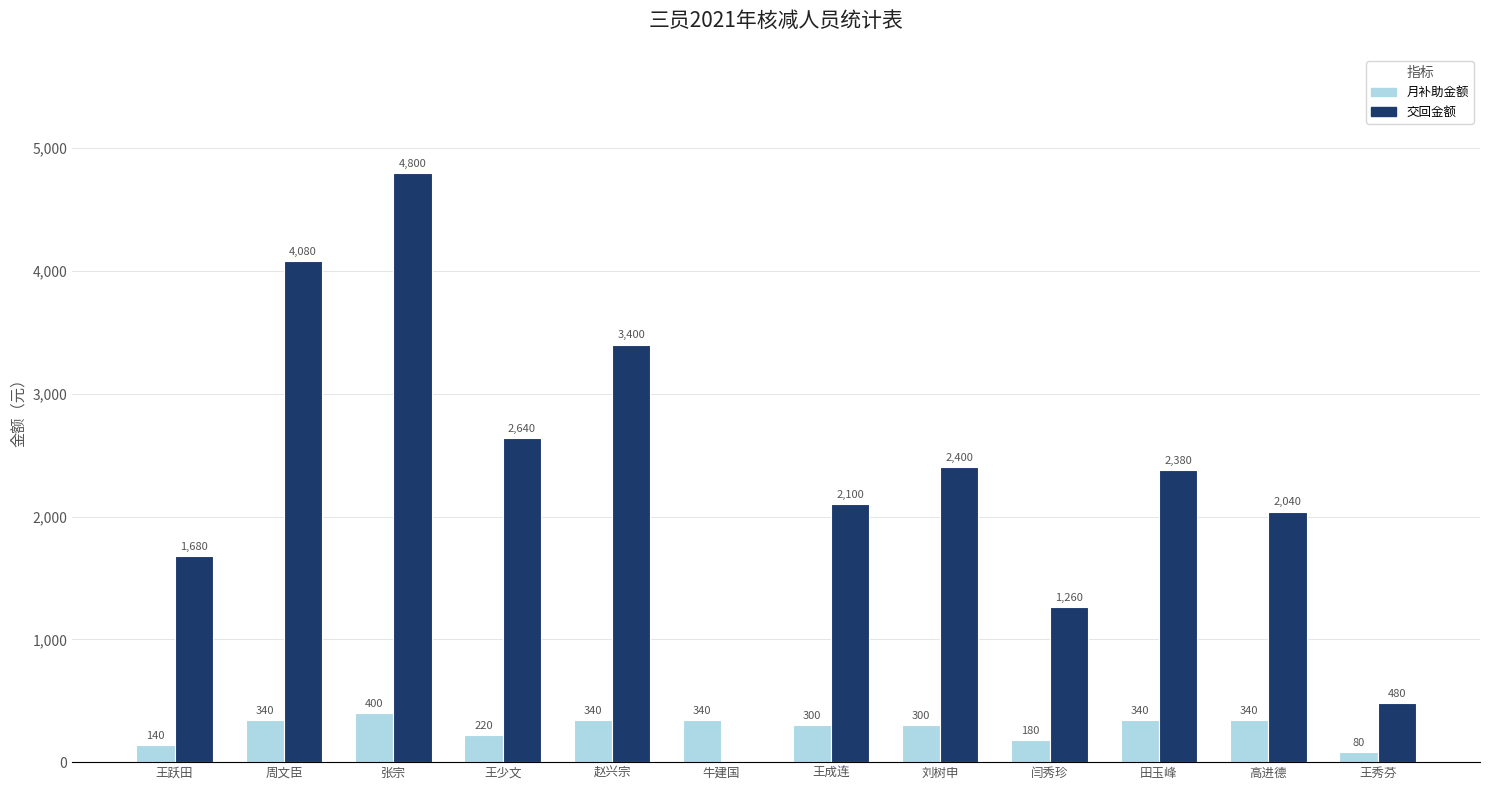

At which category is the sum across all series the highest?

张宗